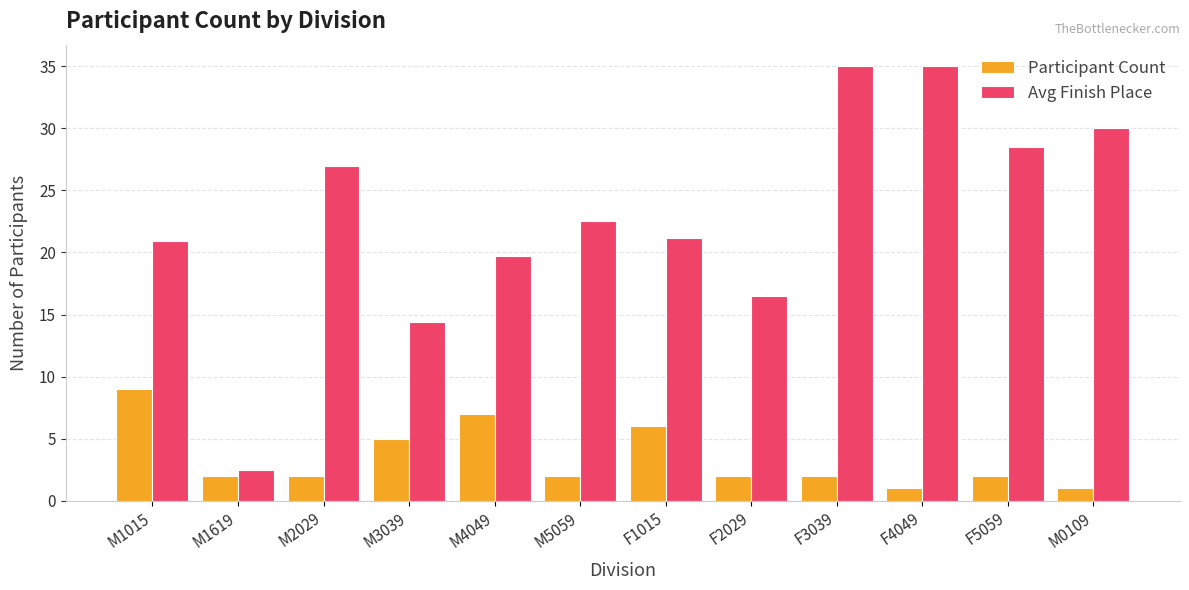

At how many categories does at least one series exceed 29?

3